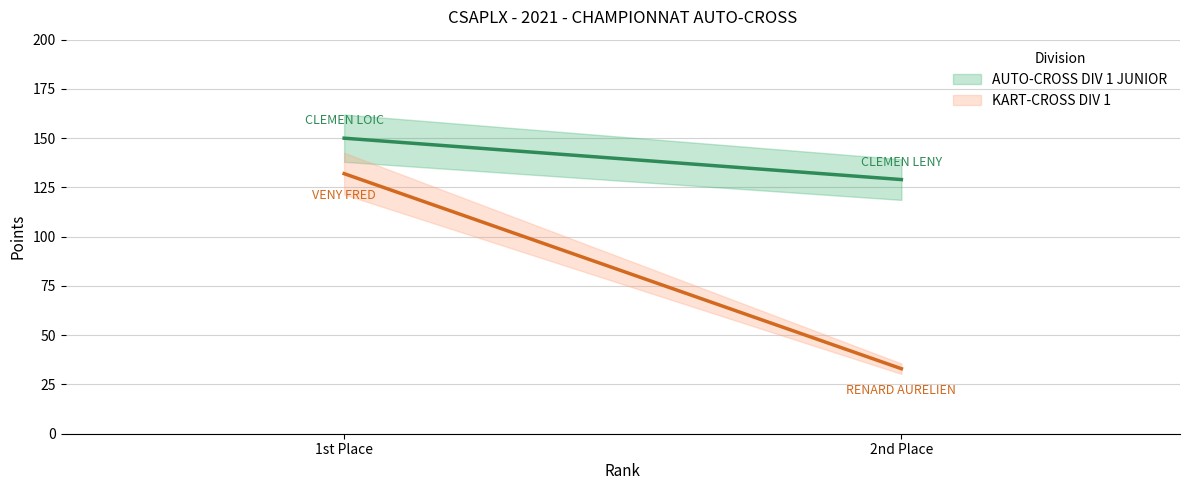

Count the number of data series in this chart.

2